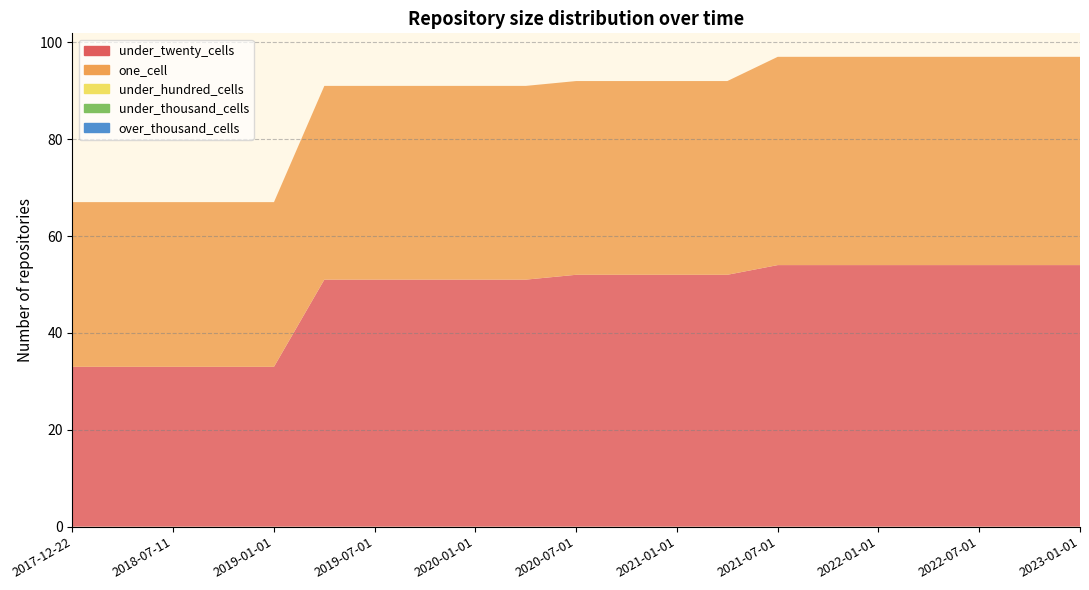

Reading left to right, extract all data points from this chart.

under_twenty_cells: 33	33	33	33	33	51	51	51	51	51	52	52	52	52	54	54	54	54	54	54	54
one_cell: 34	34	34	34	34	40	40	40	40	40	40	40	40	40	43	43	43	43	43	43	43
under_hundred_cells: 0	0	0	0	0	0	0	0	0	0	0	0	0	0	0	0	0	0	0	0	0
under_thousand_cells: 0	0	0	0	0	0	0	0	0	0	0	0	0	0	0	0	0	0	0	0	0
over_thousand_cells: 0	0	0	0	0	0	0	0	0	0	0	0	0	0	0	0	0	0	0	0	0